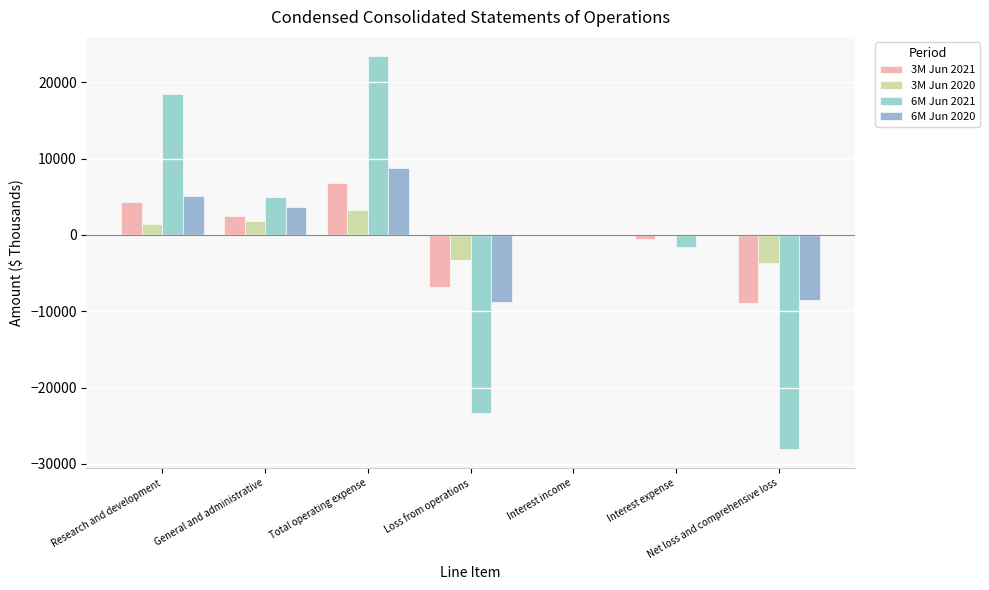

Where is 3M Jun 2020 nearest to the value -204?

Interest expense